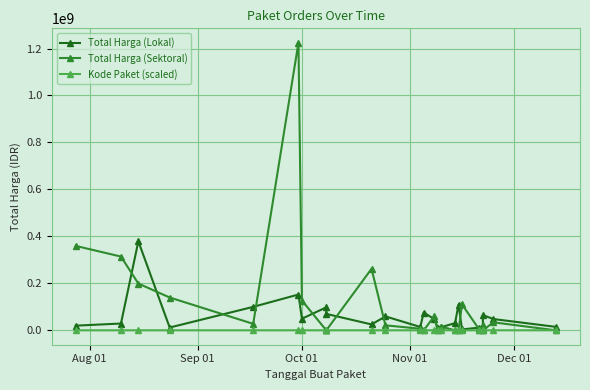

How many lines are shown in the chart?

3